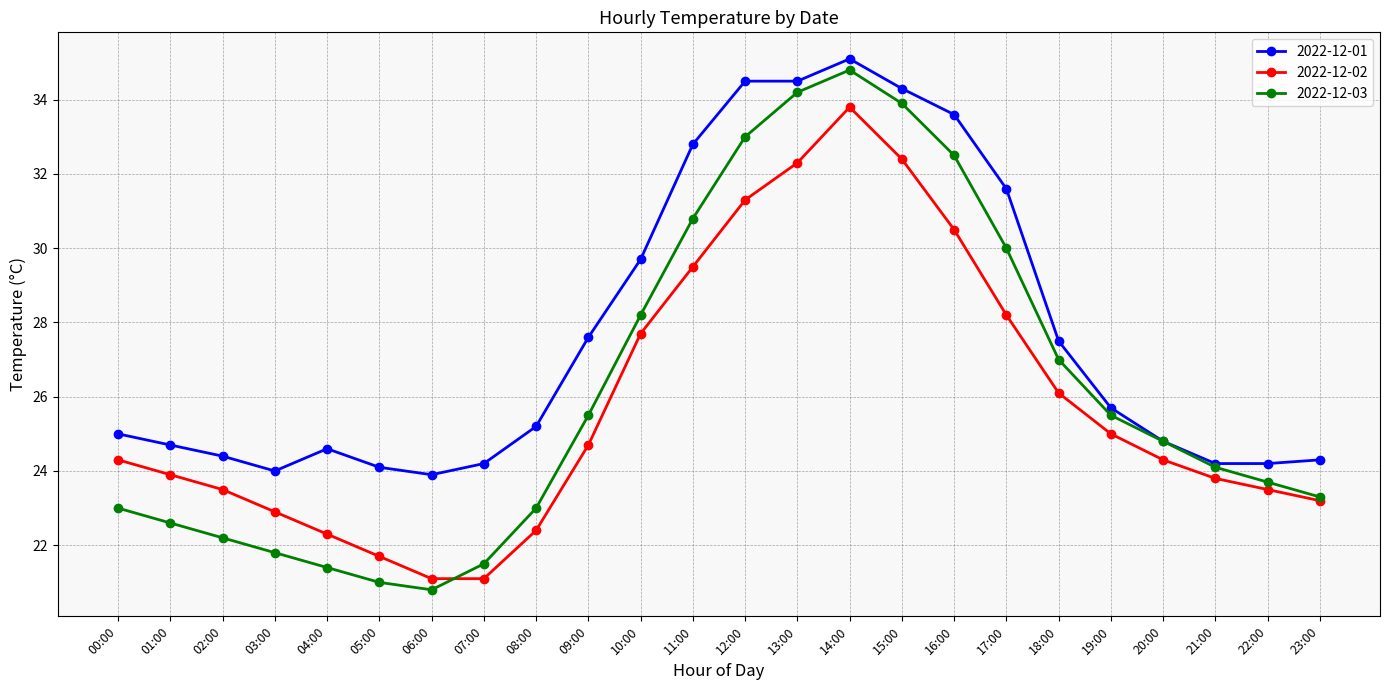

What value does the 2022-12-03 series have at 16:00?

32.5